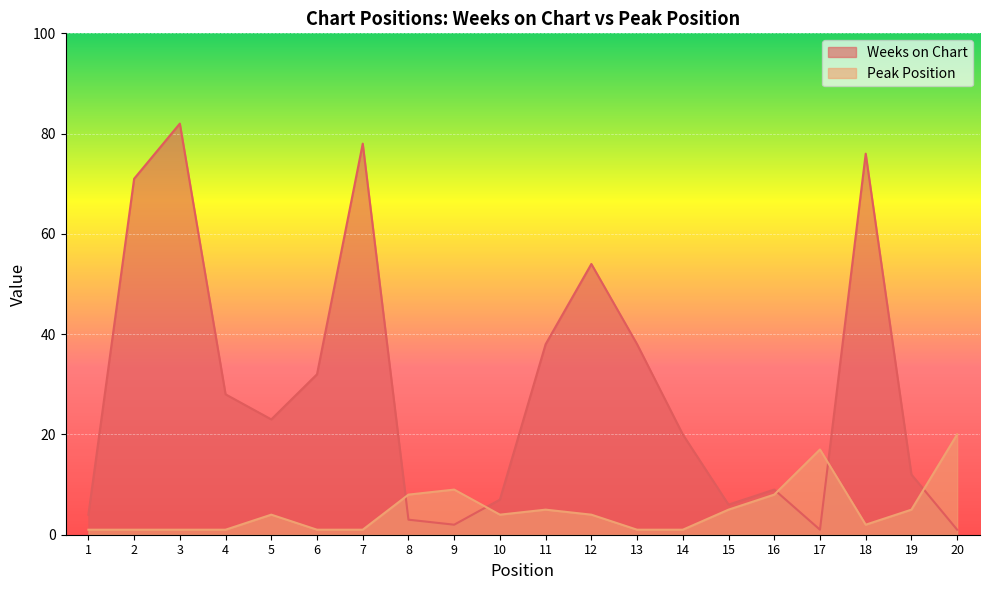

How many lines are shown in the chart?

2